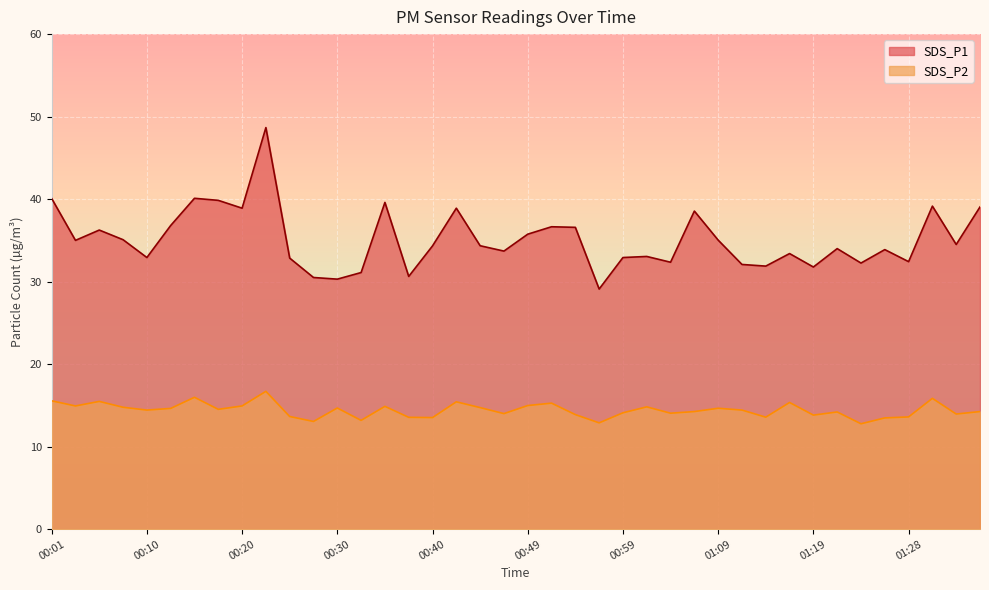

What is the spread (max minus min) of values at 01:21?

19.8